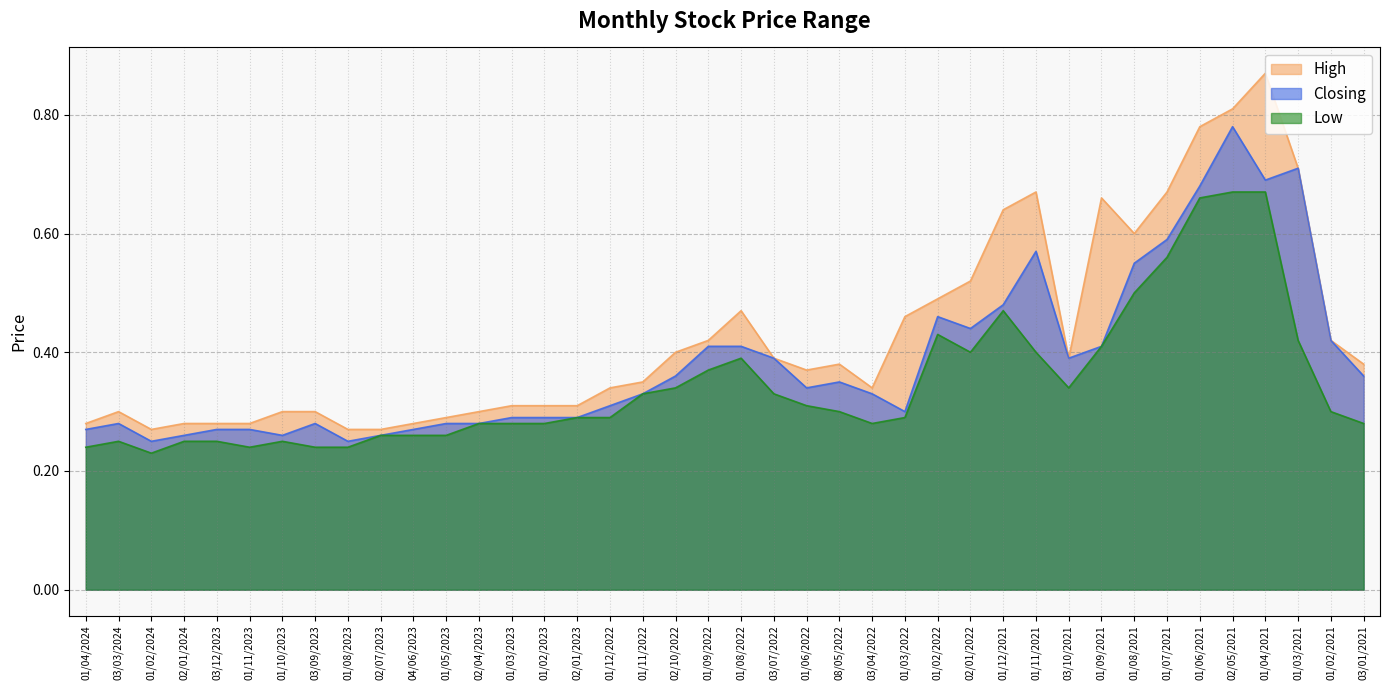

What is the maximum value for High?

0.9